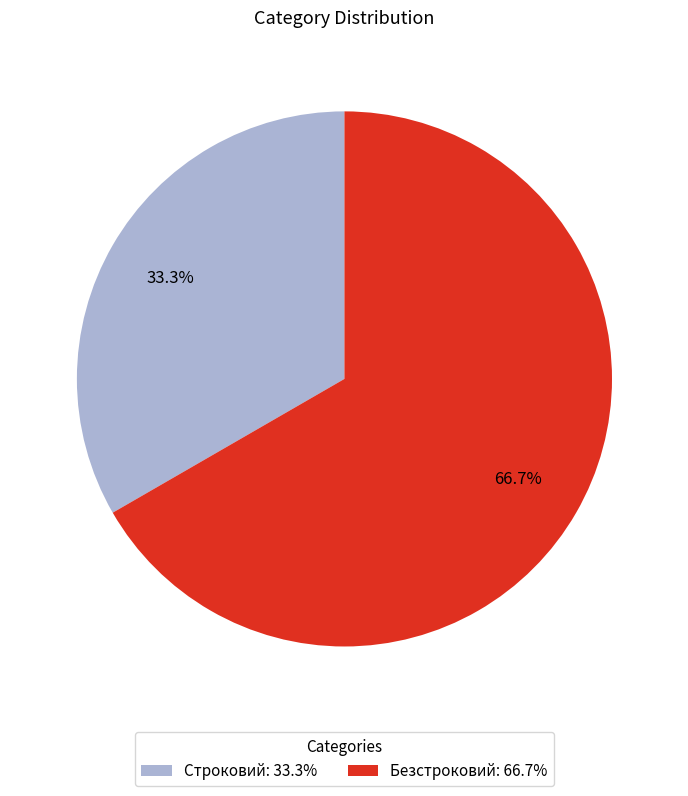

Approximately how many times larger is the value at Строковий compared to Безстроковий?

0.5